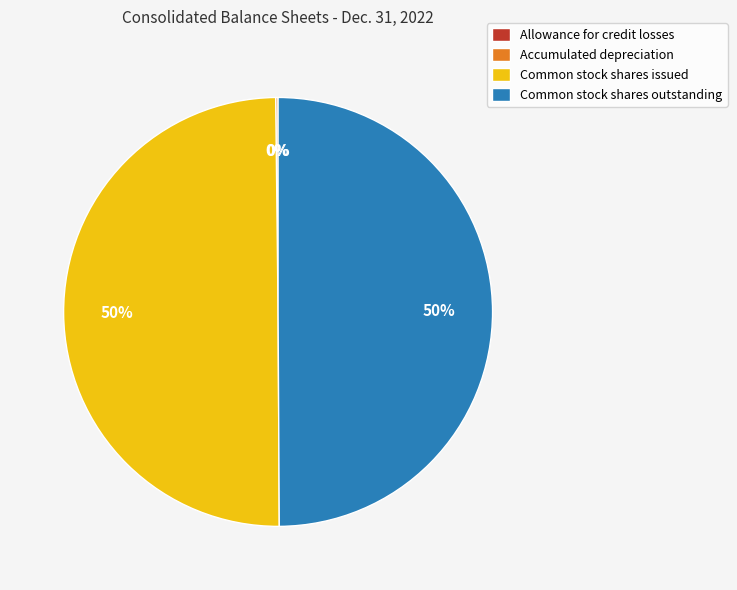

Is it true that Common stock shares outstanding is 50% of the pie?

True